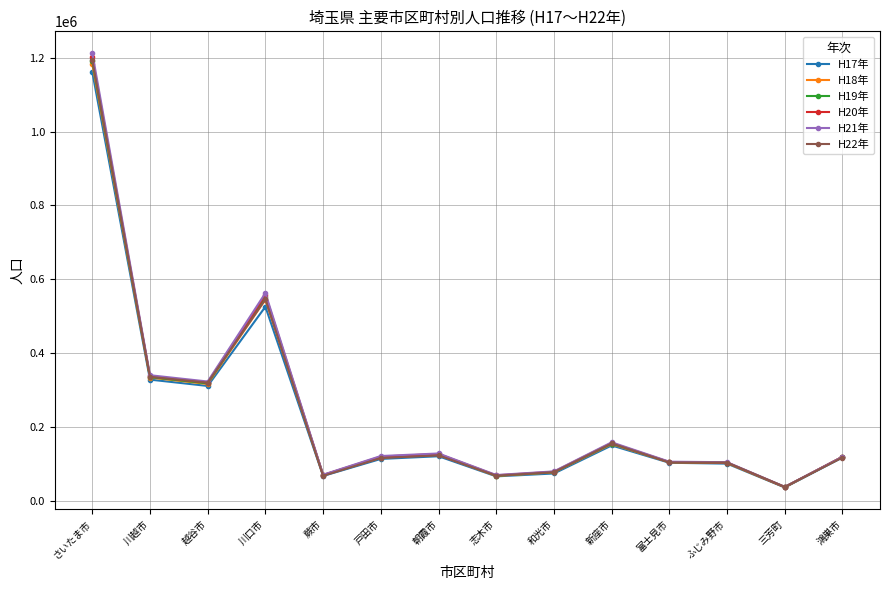

Where is the first local minimum for H21年?

越谷市